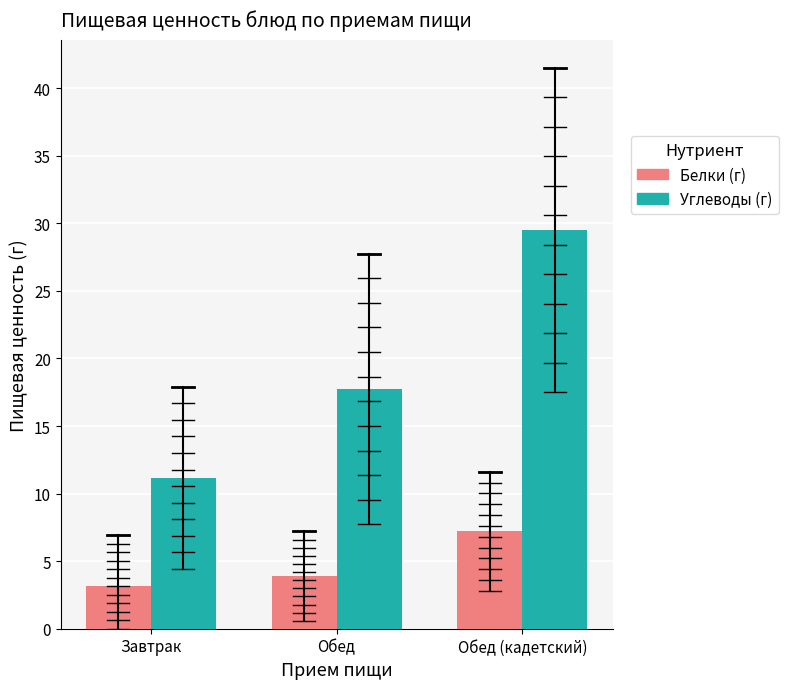

What is the label of the 3rd bar from the right?

Завтрак